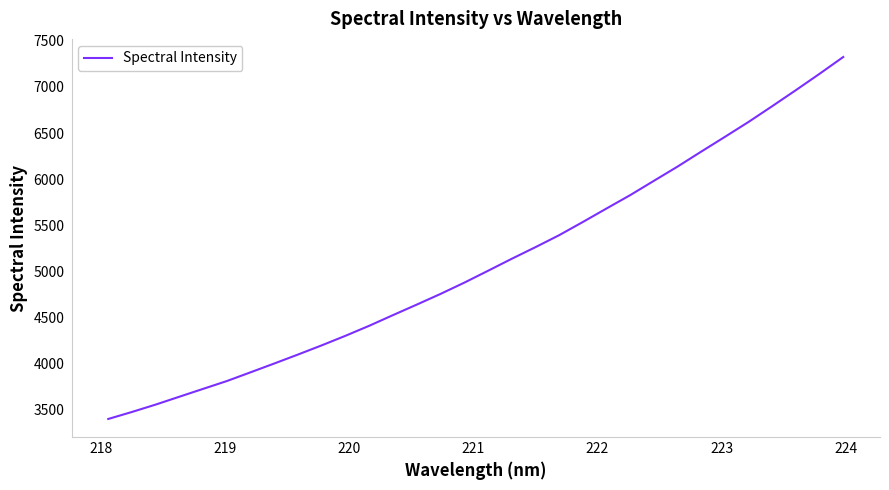

What is the greatest value displayed?

7325.3